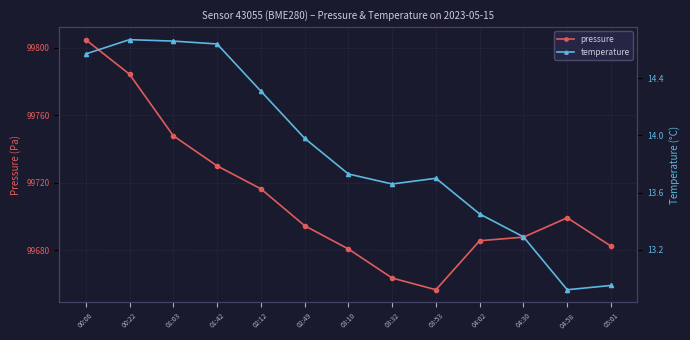

Which series changed the most between 00:06 and 04:02?

pressure